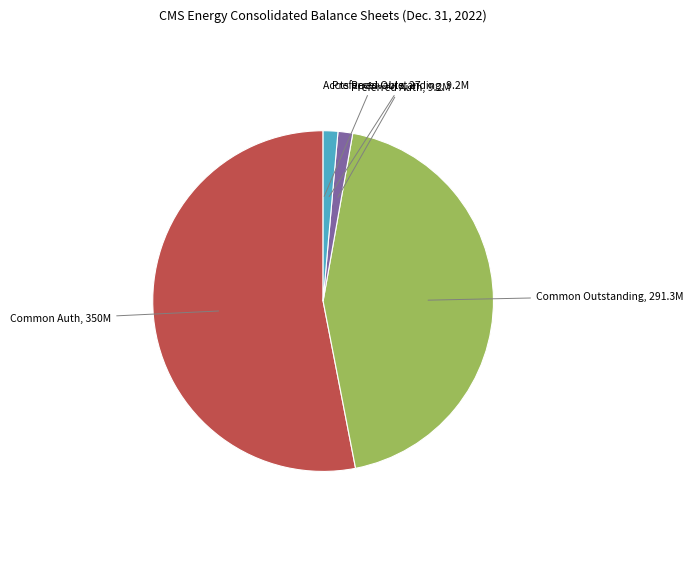

Does any single category account for the majority?

Yes